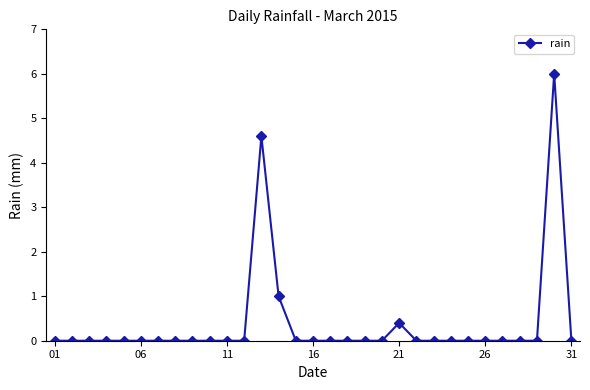

What is the greatest value displayed?

6.0